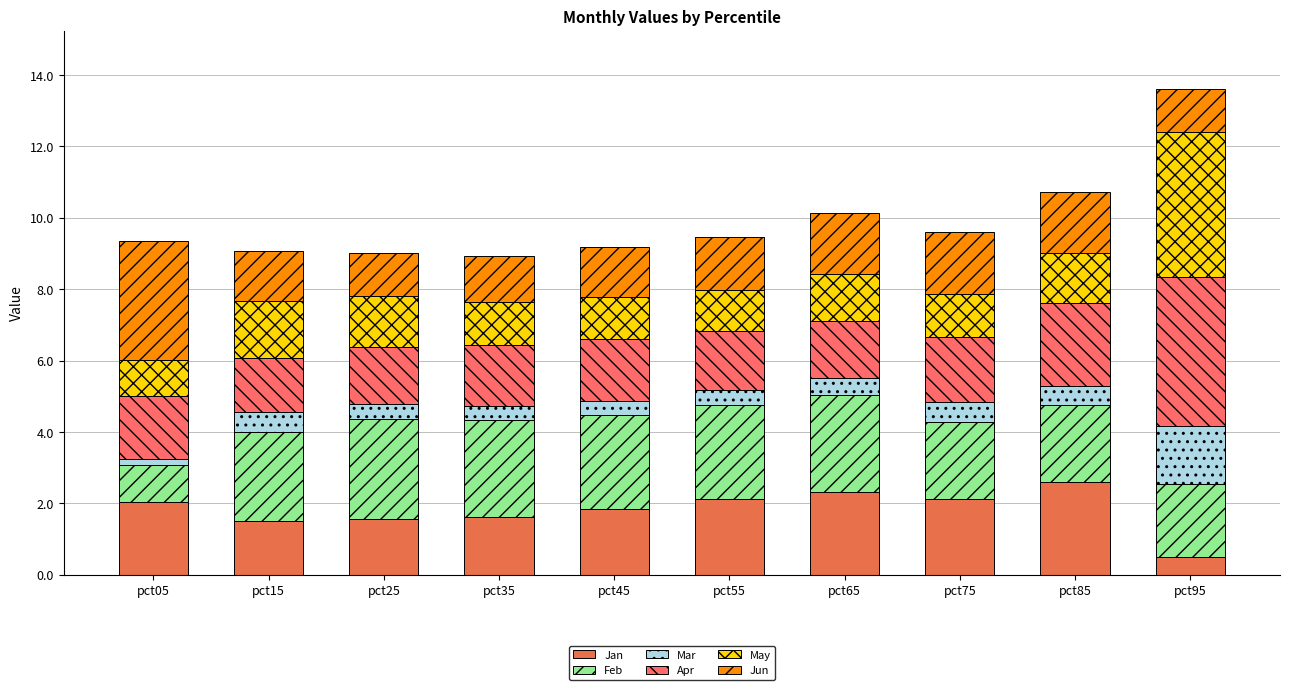

At which category is the sum across all series the highest?

pct95